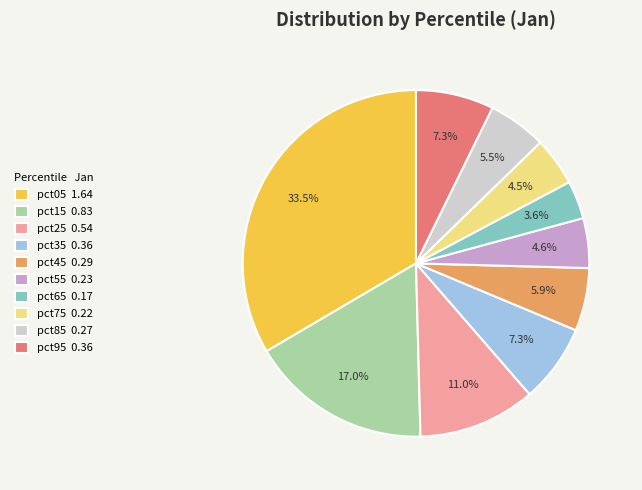

What is the largest slice in the pie chart?

pct05